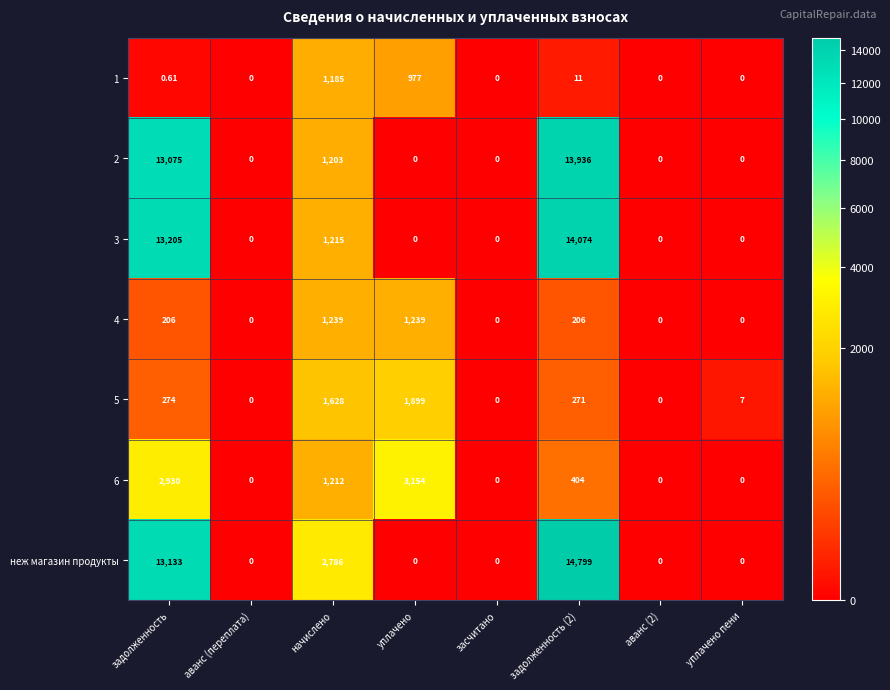

At which label is 6 closest to 1577?

начислено